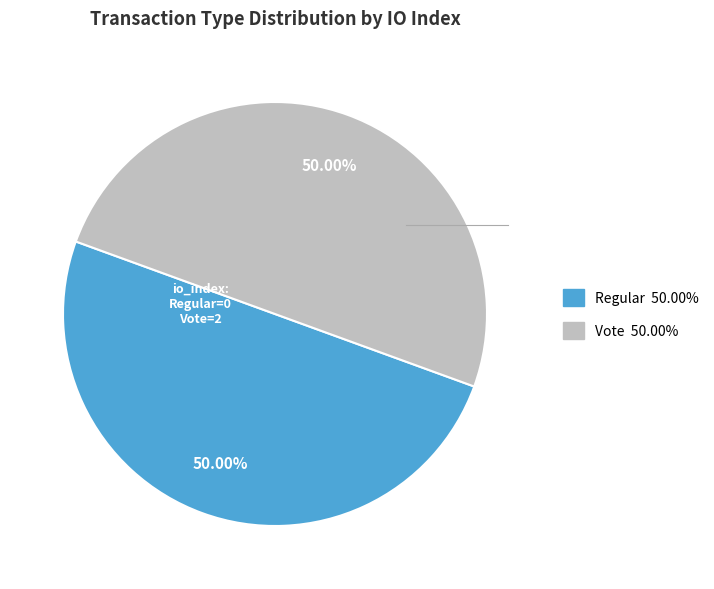

Is the sum of Regular and Vote greater than half?

Yes